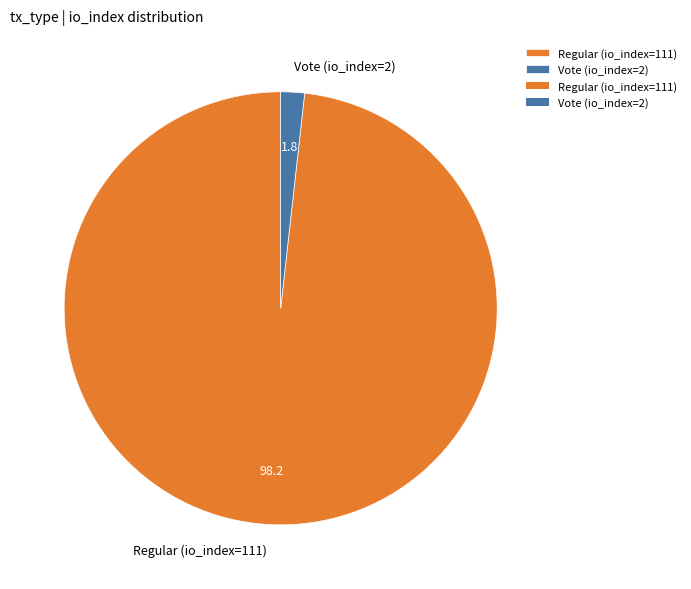

Do Regular (io_index=111) and Vote (io_index=2) together represent more than half of the pie?

Yes